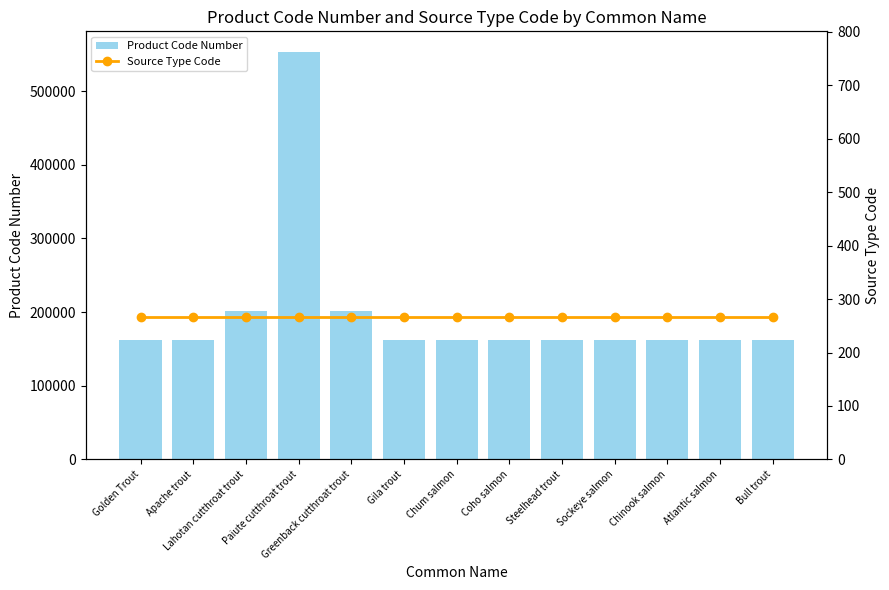

List the series in order of their overall mean, highest first.

Product Code Number, Source Type Code